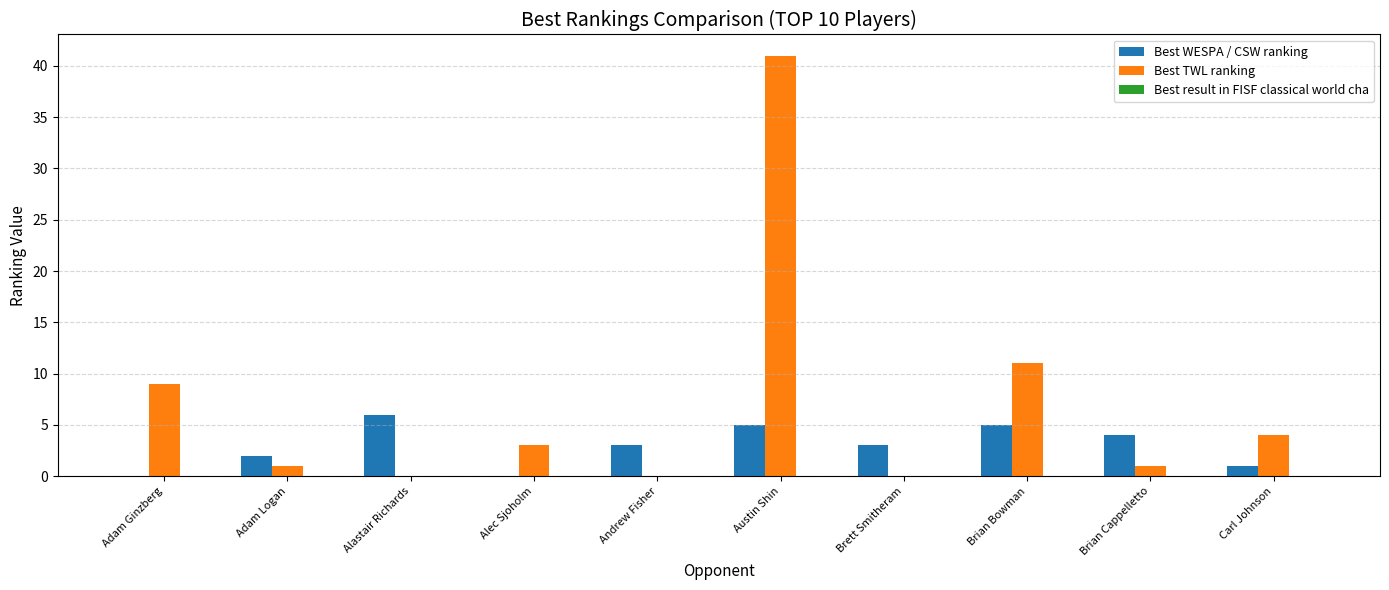

The Best TWL ranking series shows 1 at Alec Sjoholm. True or false?

False